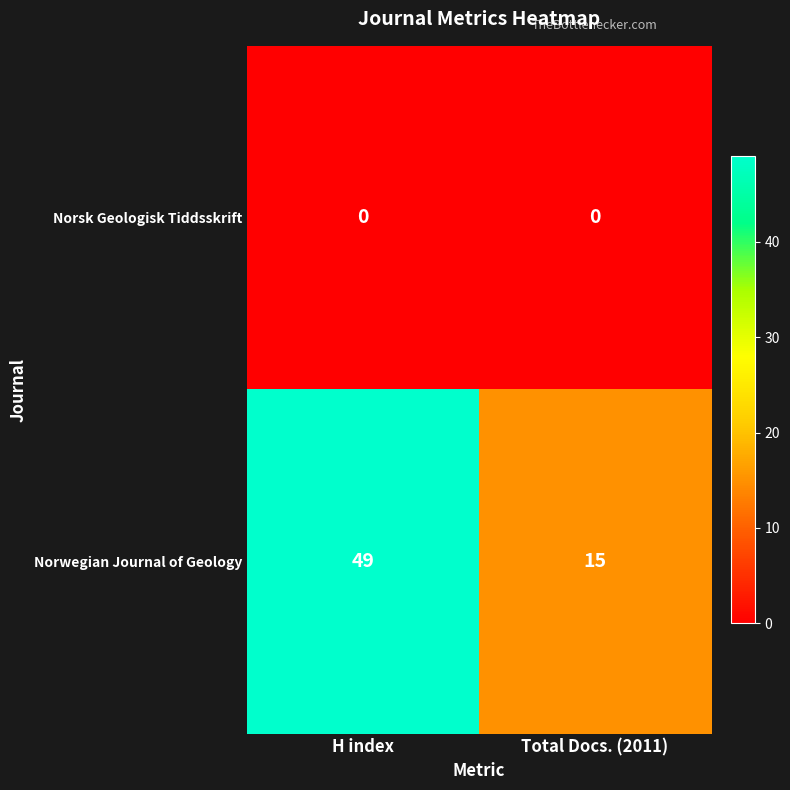

How many categories are shown in the chart?

2